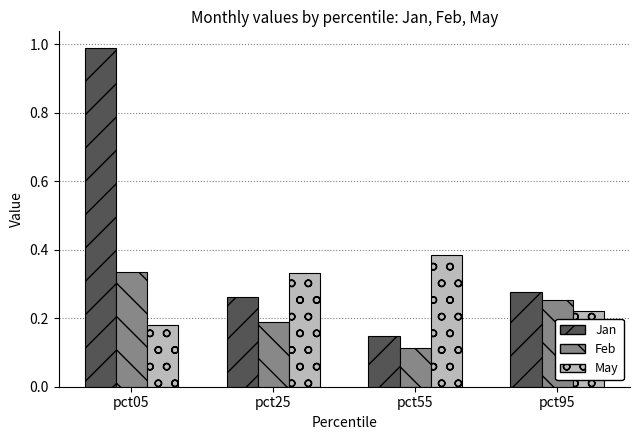

Which label corresponds to the smallest value in the chart?

pct55